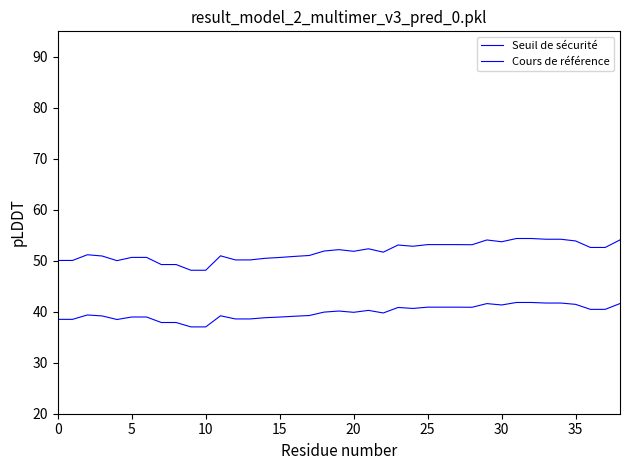

Does the chart display data point markers on the line(s)?

No